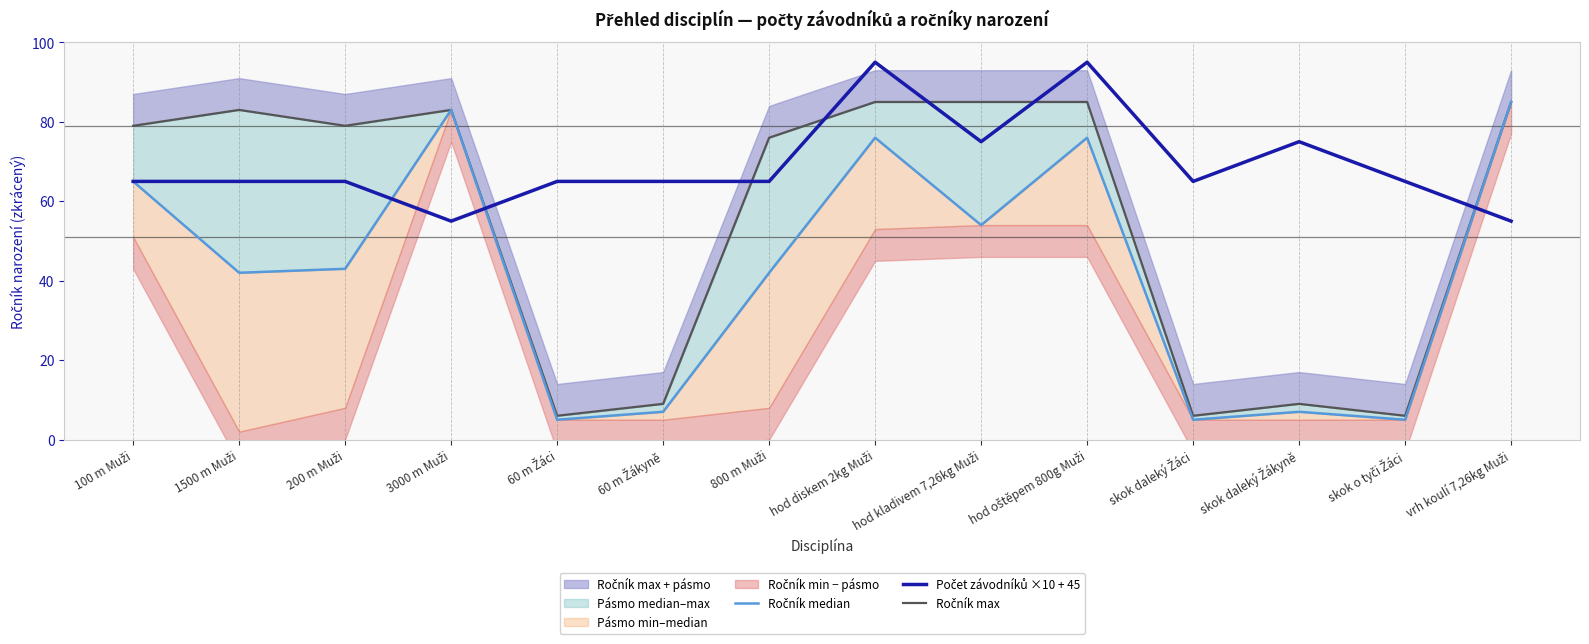

What is the spread (max minus min) of values at skok daleký Žákyně?

68